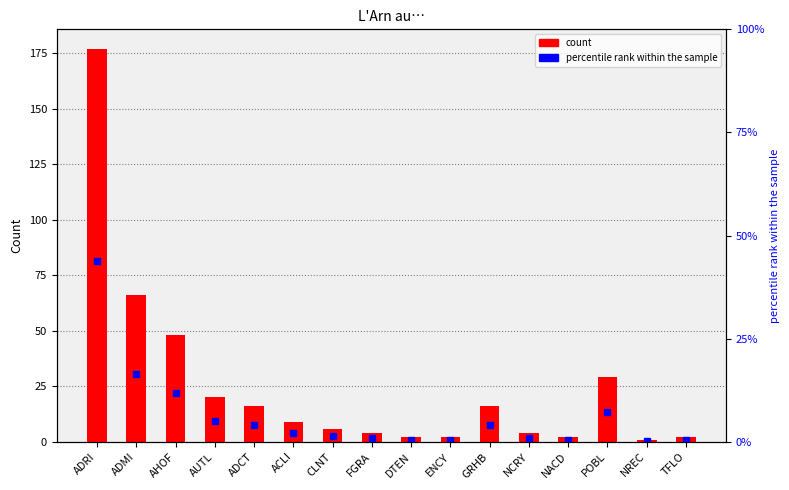

Which category has the highest value in the col_2 series?

ADRI